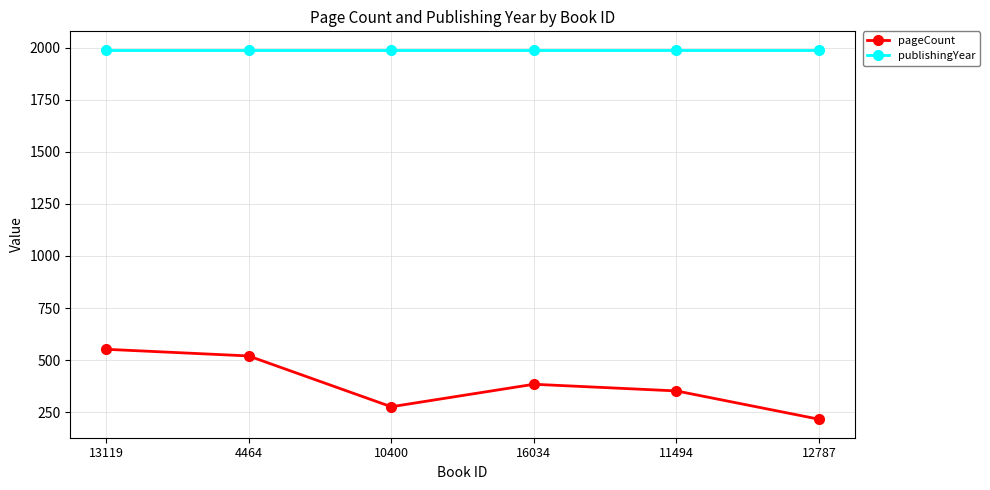

What are all the series names shown in the legend?

pageCount, publishingYear